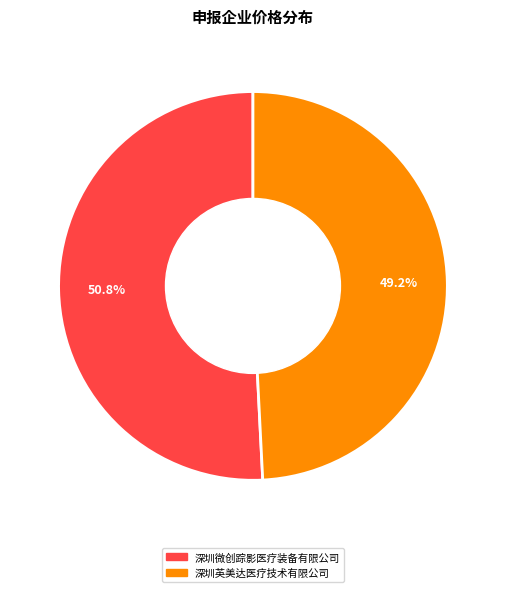

What is the smallest slice in the pie chart?

深圳英美达医疗技术有限公司